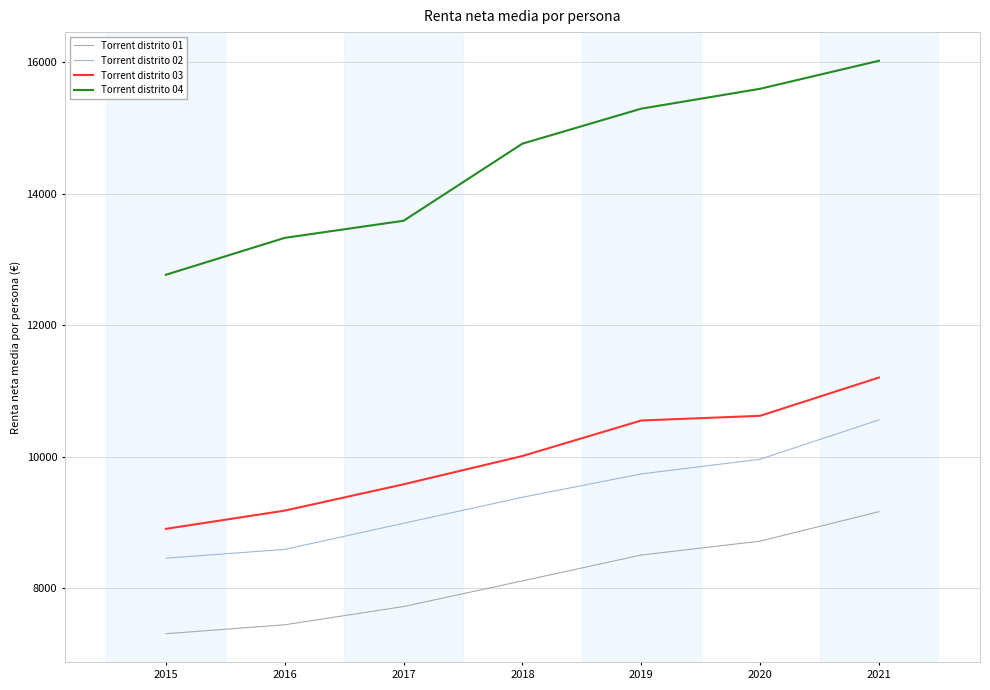

What is the difference between the second highest and second lowest values in the Torrent distrito 01 series?

1271